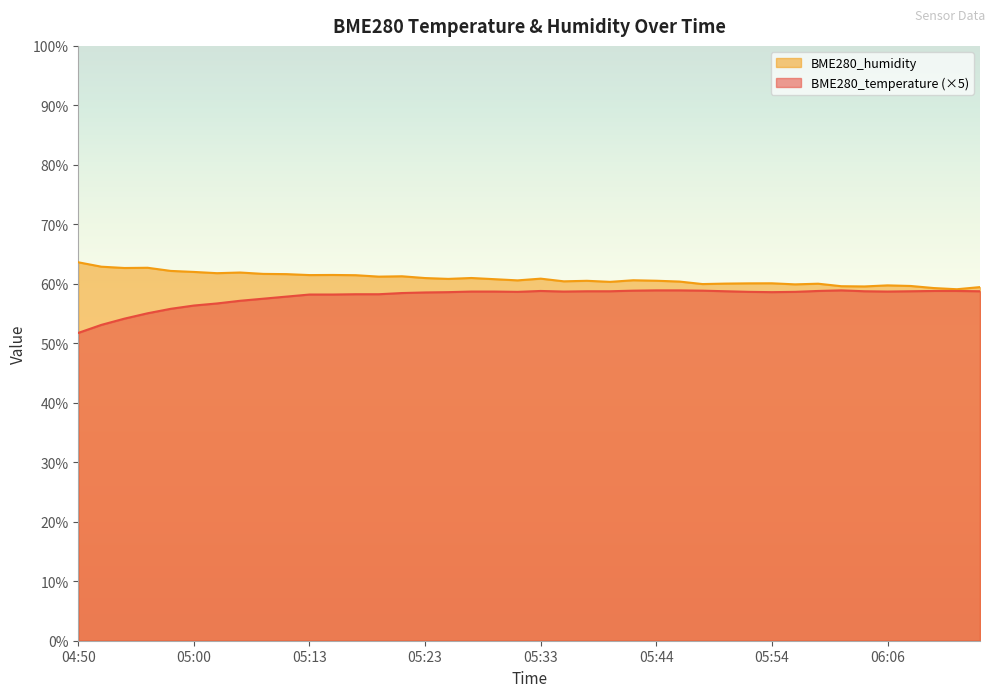

Rank the categories by BME280_humidity value from lowest to highest.

06:13, 06:11, 06:15, 06:04, 06:00, 06:09, 06:06, 05:56, 05:48, 05:58, 05:50, 05:52, 05:54, 05:40, 05:46, 05:35, 05:37, 05:44, 05:31, 05:42, 05:29, 05:25, 05:33, 05:23, 05:27, 05:19, 05:21, 05:17, 05:13, 05:15, 05:08, 05:06, 05:02, 05:04, 05:00, 04:58, 04:54, 04:56, 04:52, 04:50